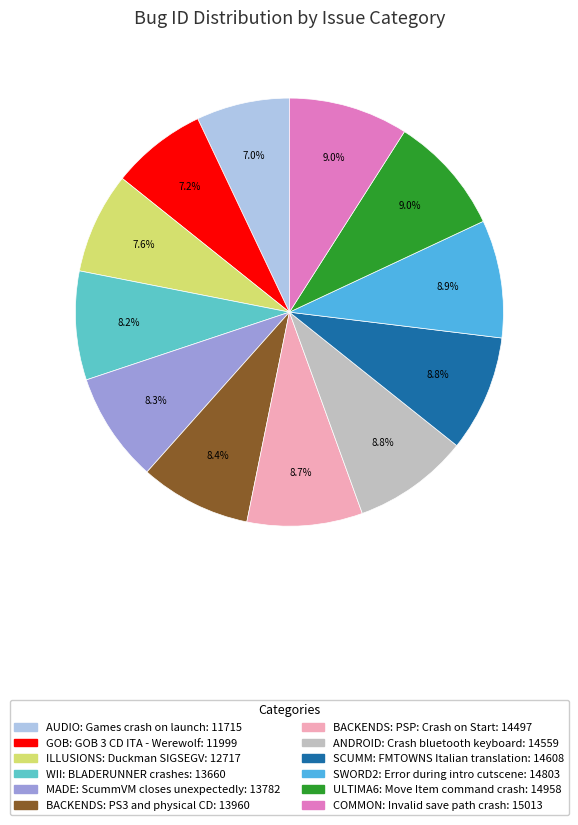

To the nearest percent, what portion does SCUMM: FMTOWNS Italian translation represent?

9%